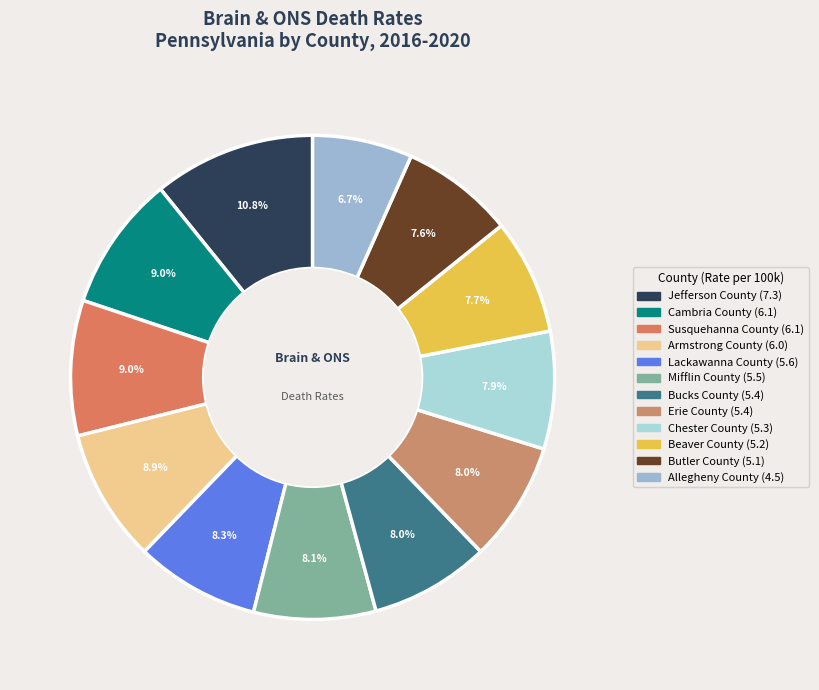

To the nearest percent, what is the difference between the Allegheny County and Susquehanna County slice percentages?

2%